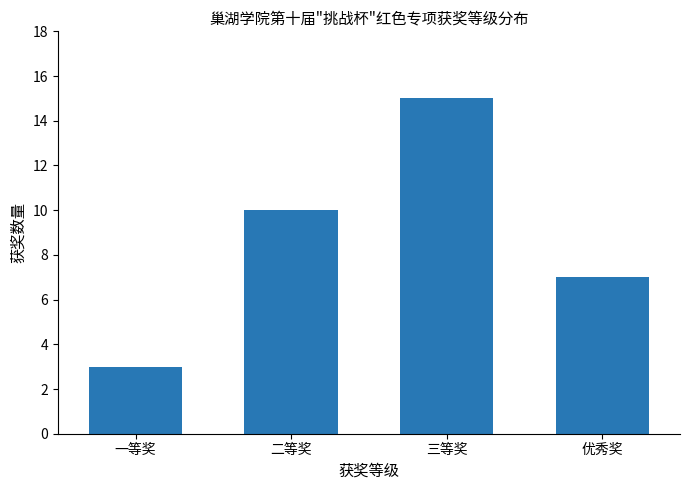

How many bars are there in total?

4